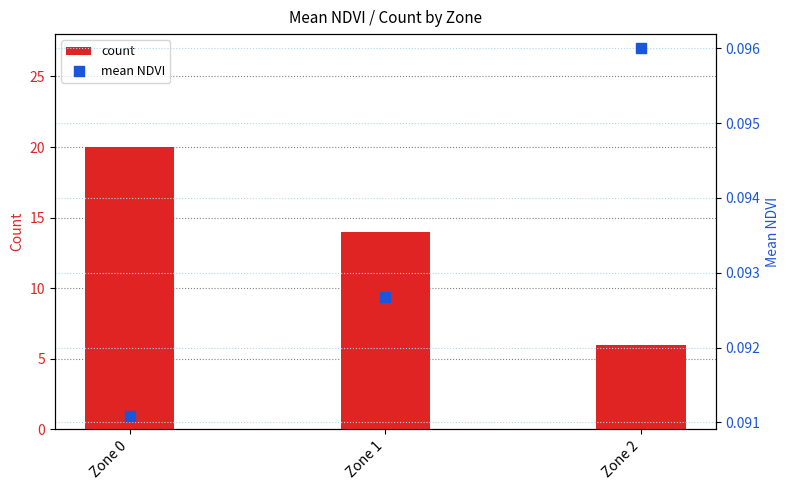

What are all the series names shown in the legend?

count, mean NDVI